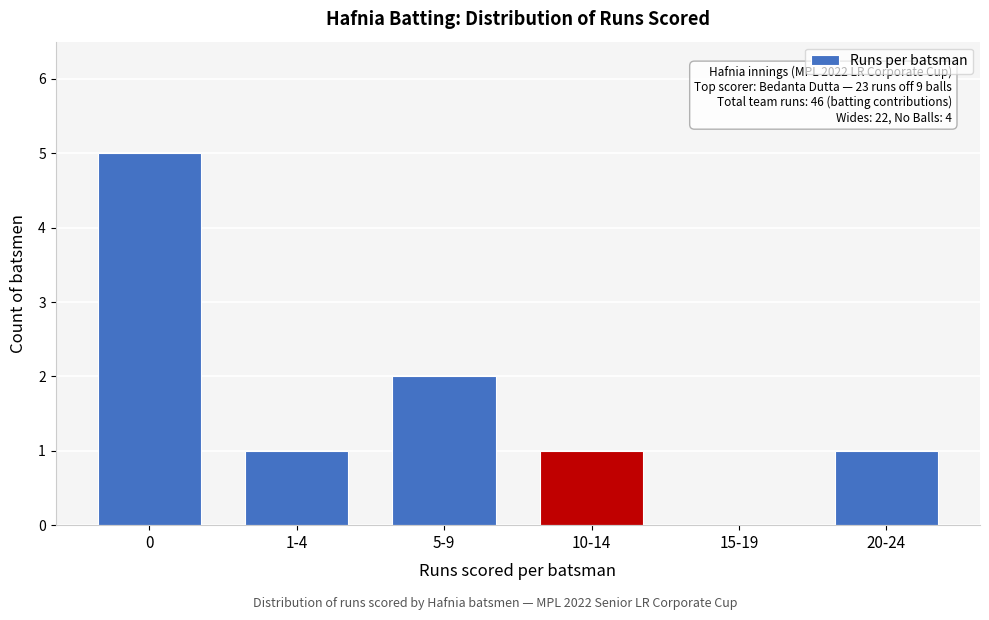

Reading left to right, what are all the values shown in this chart?

0=5	1-4=1	5-9=2	10-14=1	15-19=0	20-24=1